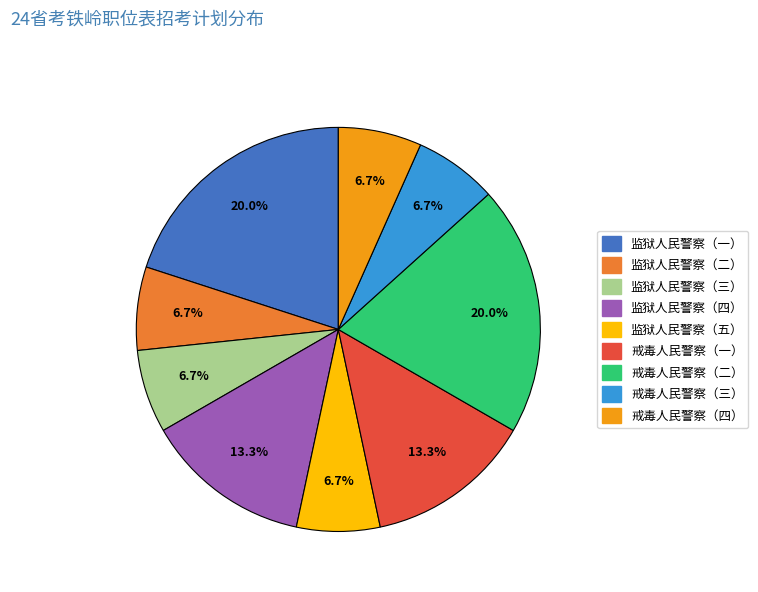

What is the ratio of the value at 监狱人民警察（二） to the value at 监狱人民警察（四）?

0.5